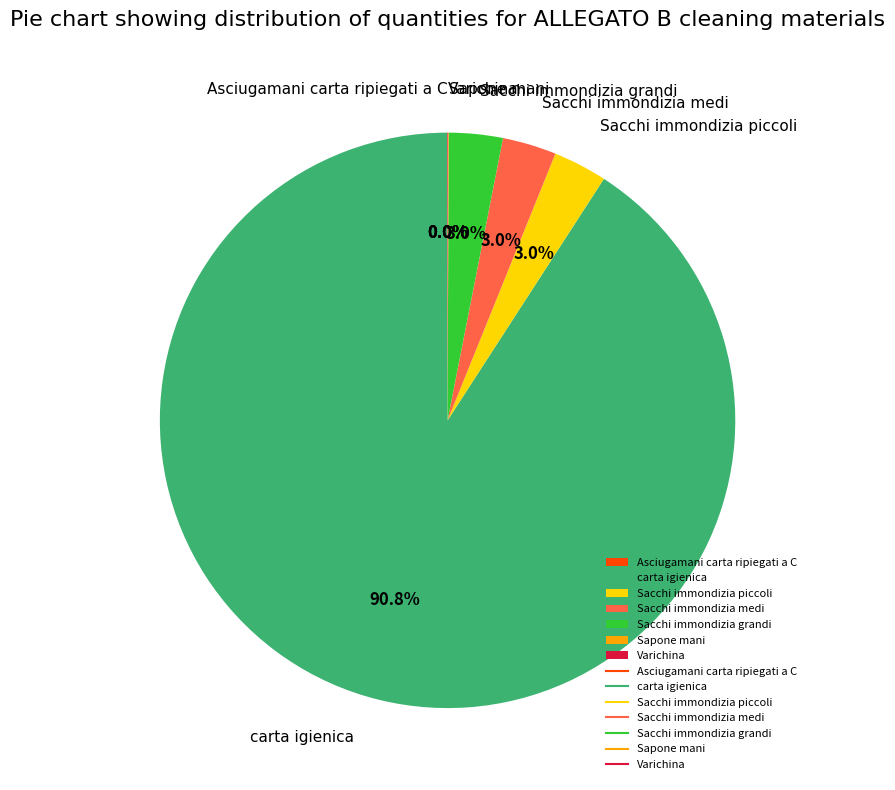

What portion of the pie excludes Sacchi immondizia grandi?

97.0%